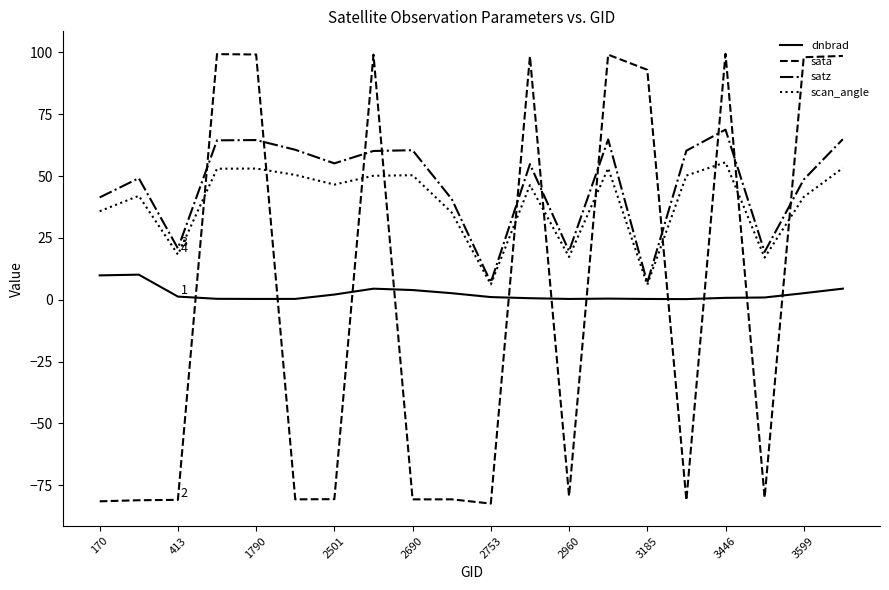

How many times do scan_angle and sata cross each other?

11